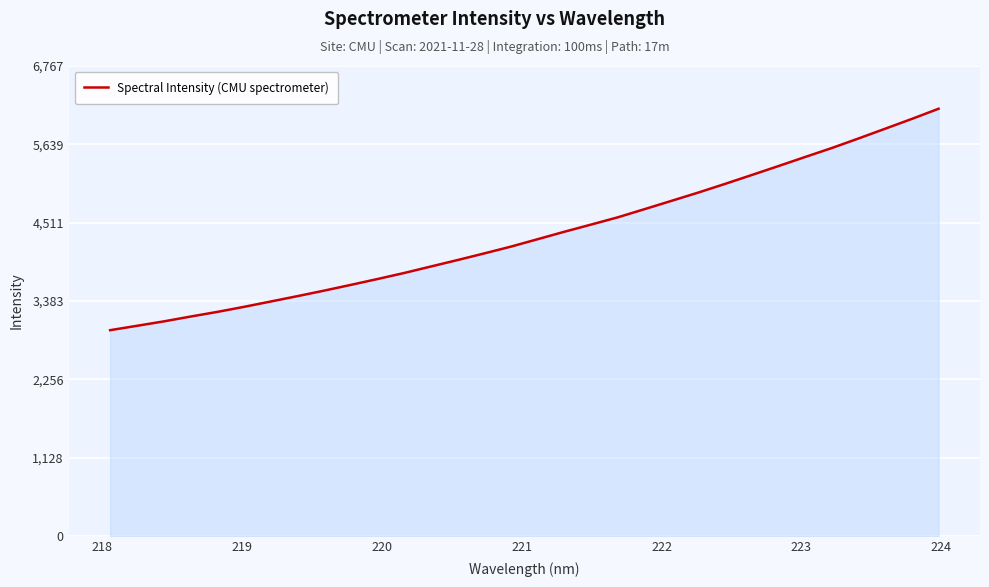

What is the minimum value shown in the chart?

2963.7